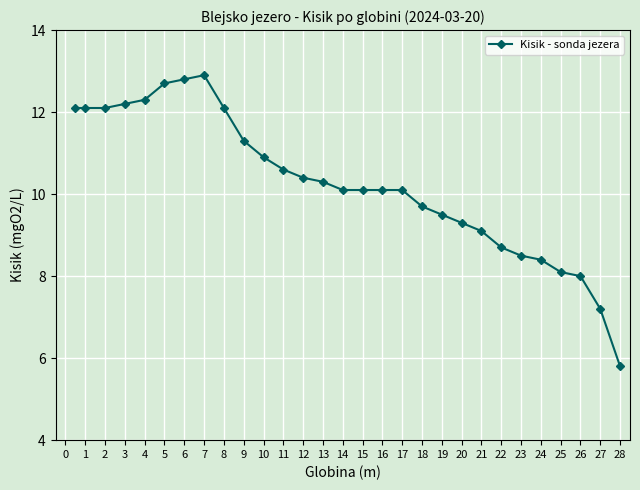

True or false: there are more than 0 points higher than both neighbors.

True